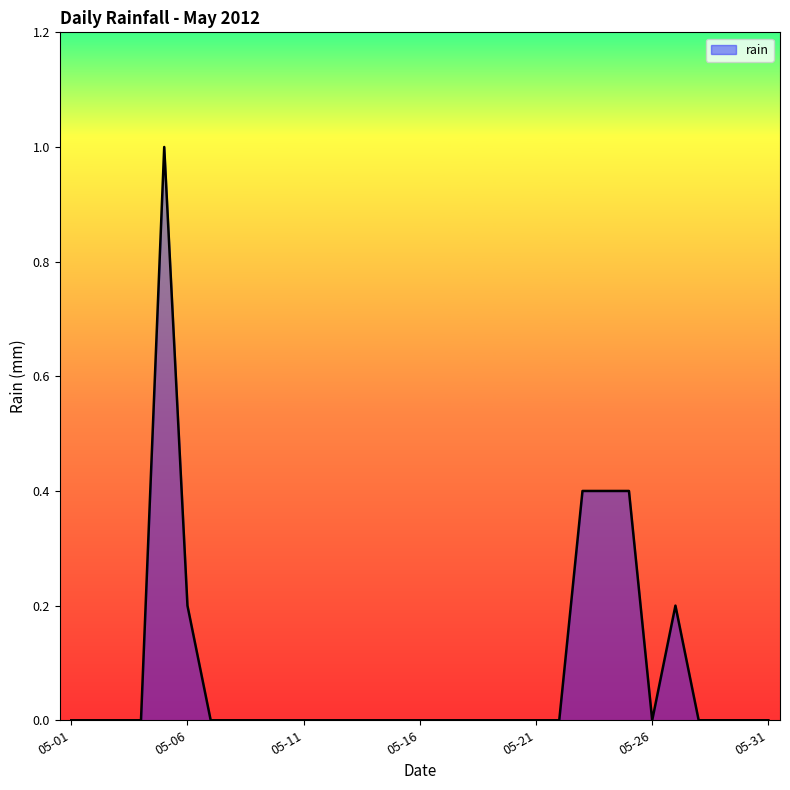

Is this an area chart (filled region under the line)?

Yes